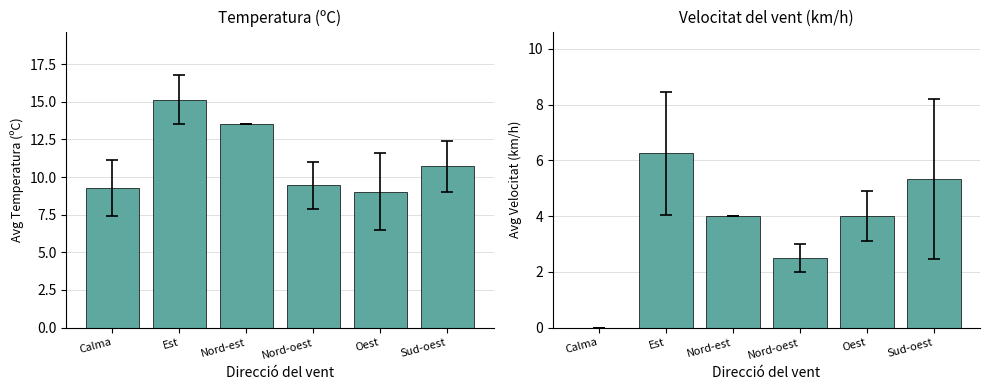

What is the highest value of the Temperatura (ºC) series?

15.1